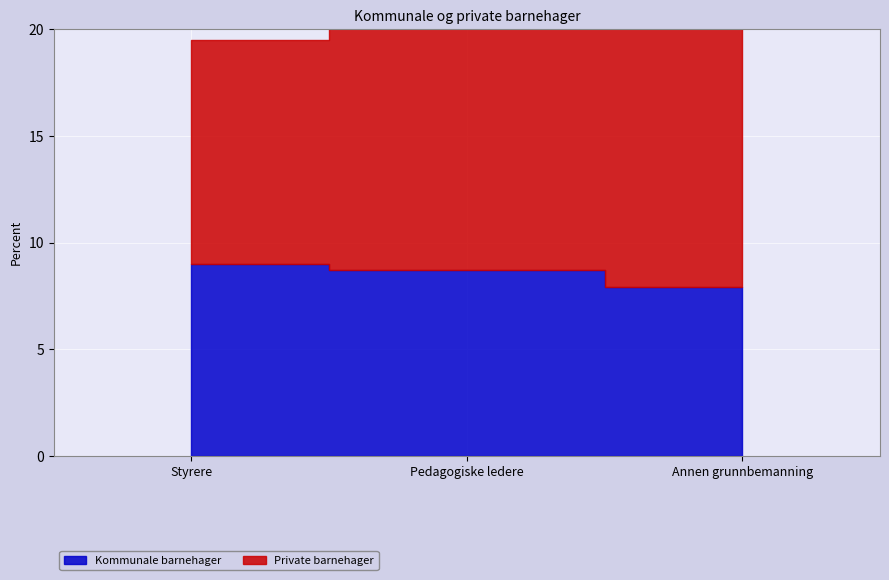

How many data points does each series have?

3